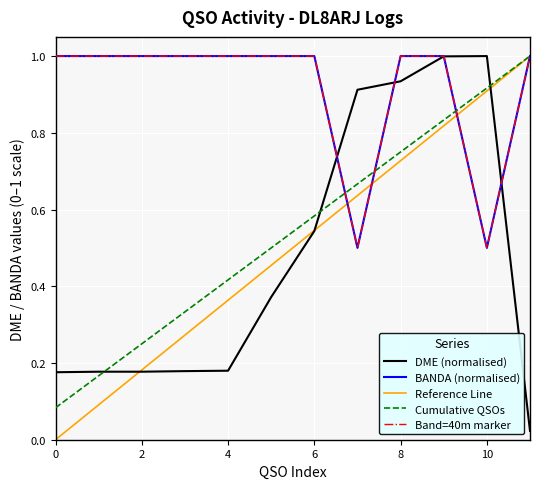

Rank the series at dme from lowest to highest value.

dme, banda